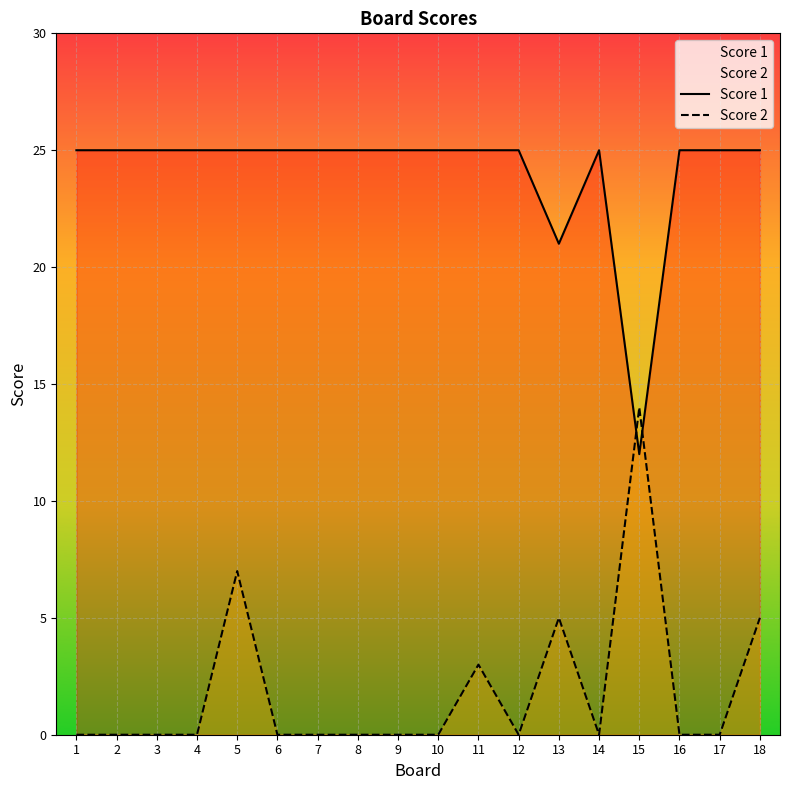

True or false: Score 1 has a value of 40 at 18.

False